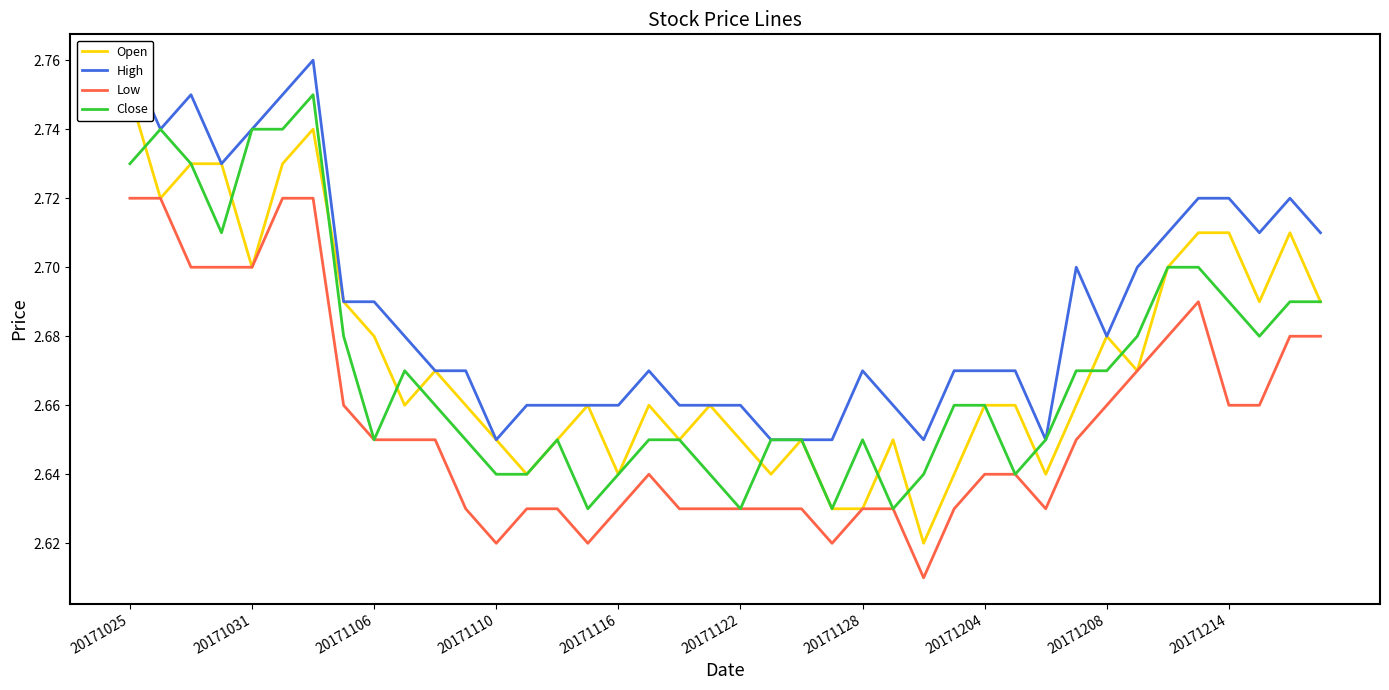

What is the value of the High point at the 29th from the left?

2.7